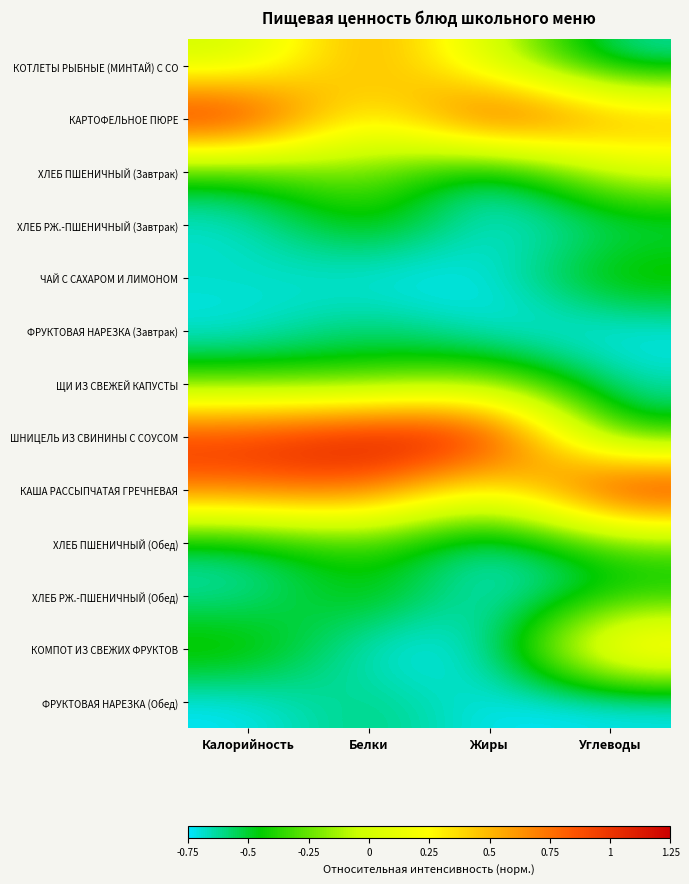

At which category does the chart reach its peak across all series?

Калорийность